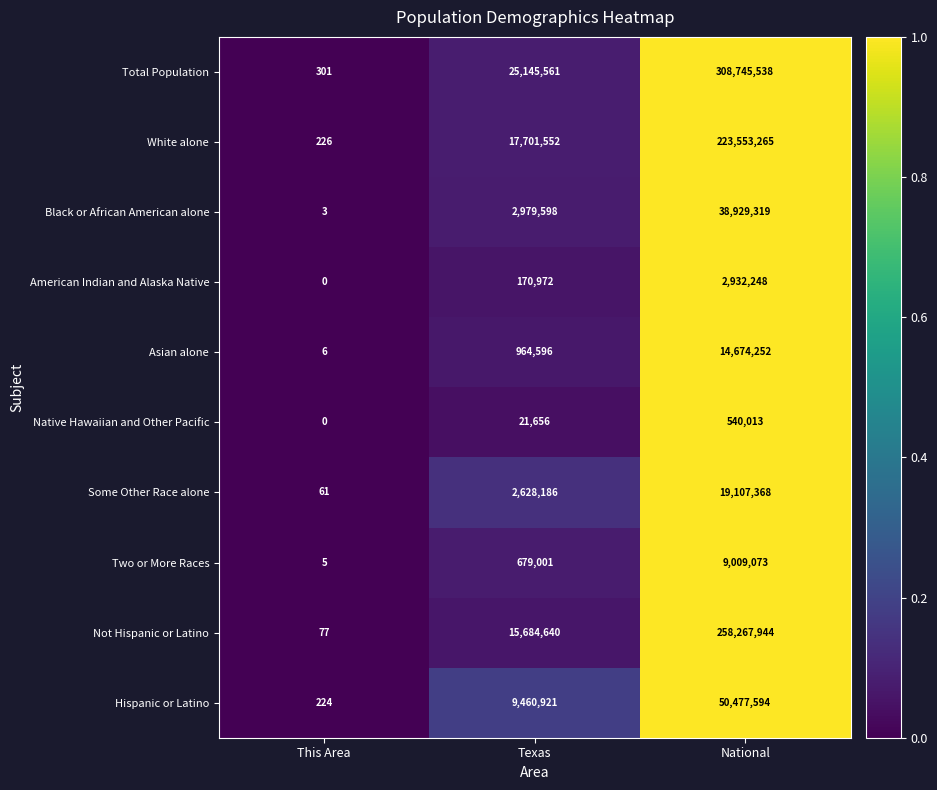

Where is Native Hawaiian and Other Pacific nearest to the value 270006?

Texas